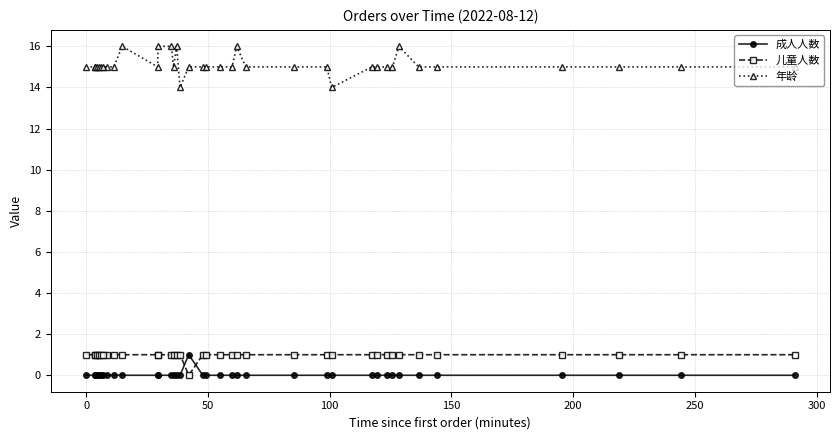

Which series has the largest range (max minus min)?

年龄